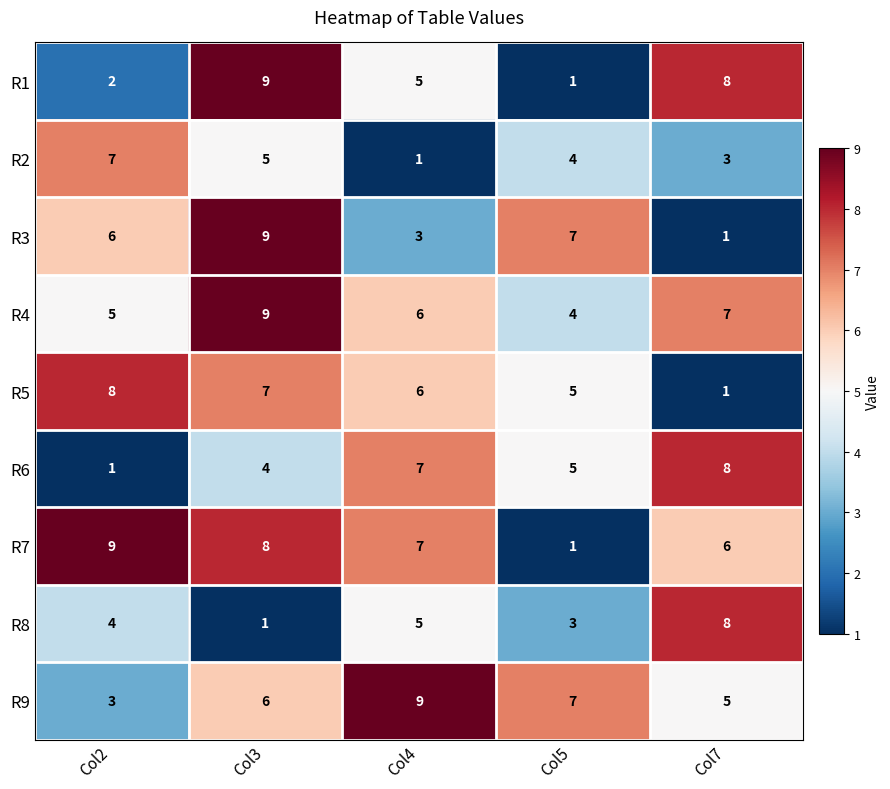

The R1 series shows 11 at Col7. True or false?

False